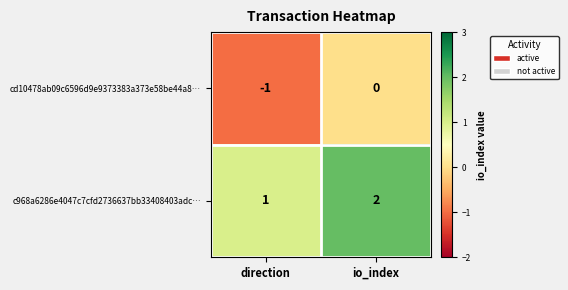

At which label is cd10478ab09c6596d9e9373383a373e58be44a8… closest to 0?

io_index